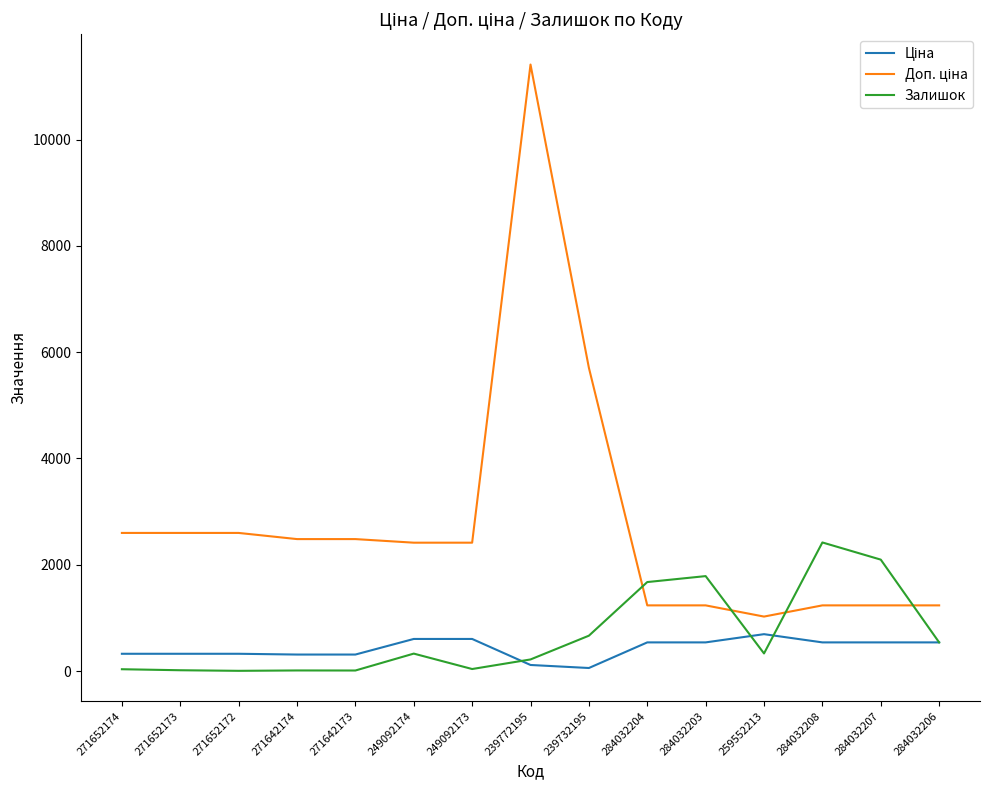

The Залишок series shows 3907.0 at 284032208. True or false?

False